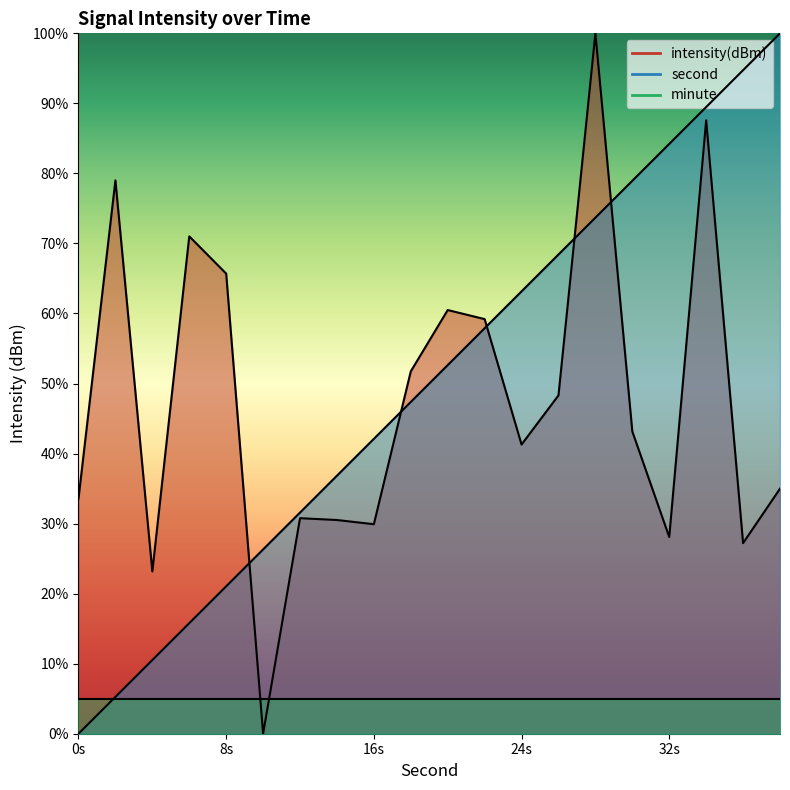

How many data points in intensity are less than 43?

10